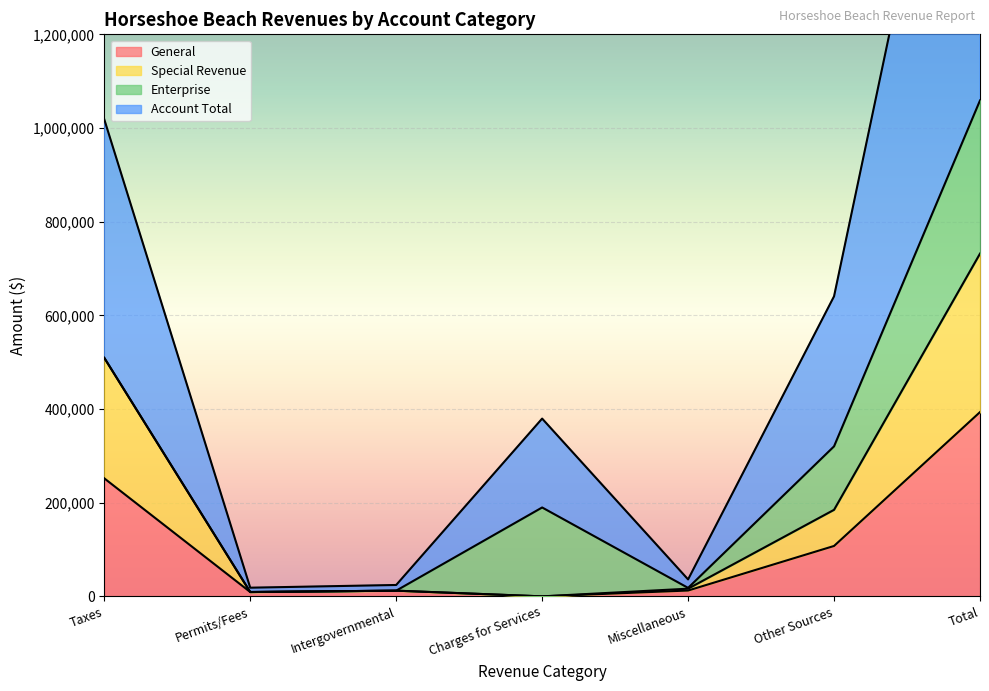

Does the chart display data point markers on the line(s)?

No